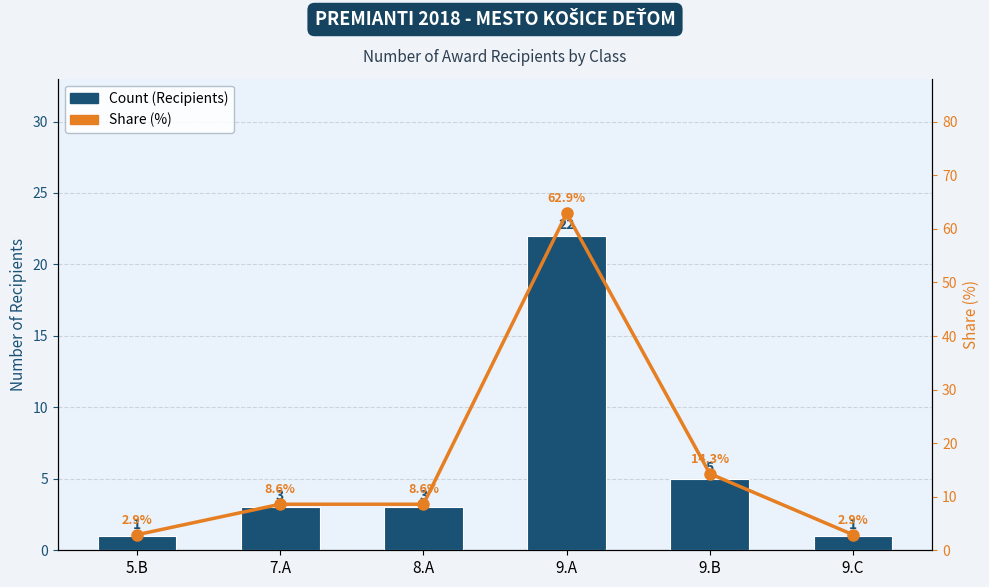

What is the sum of all Count (Recipients) values?

35.0